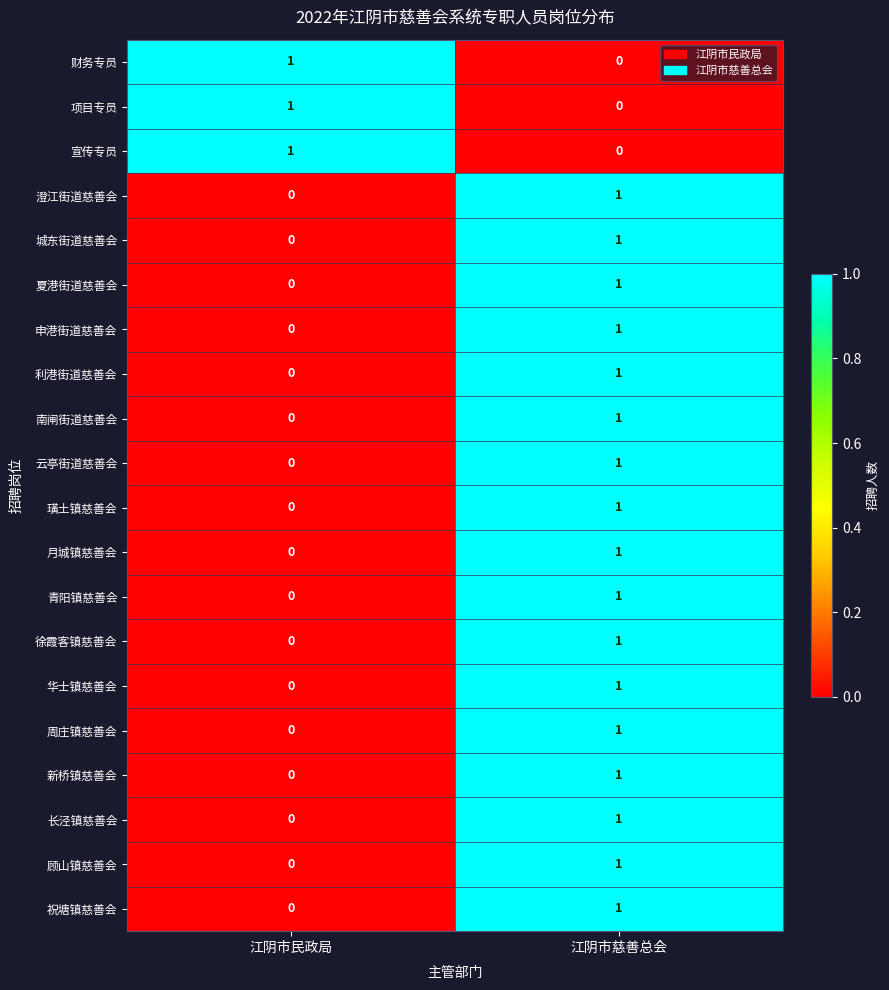

At which label does 南闸街道慈善会 reach its peak?

江阴市慈善总会